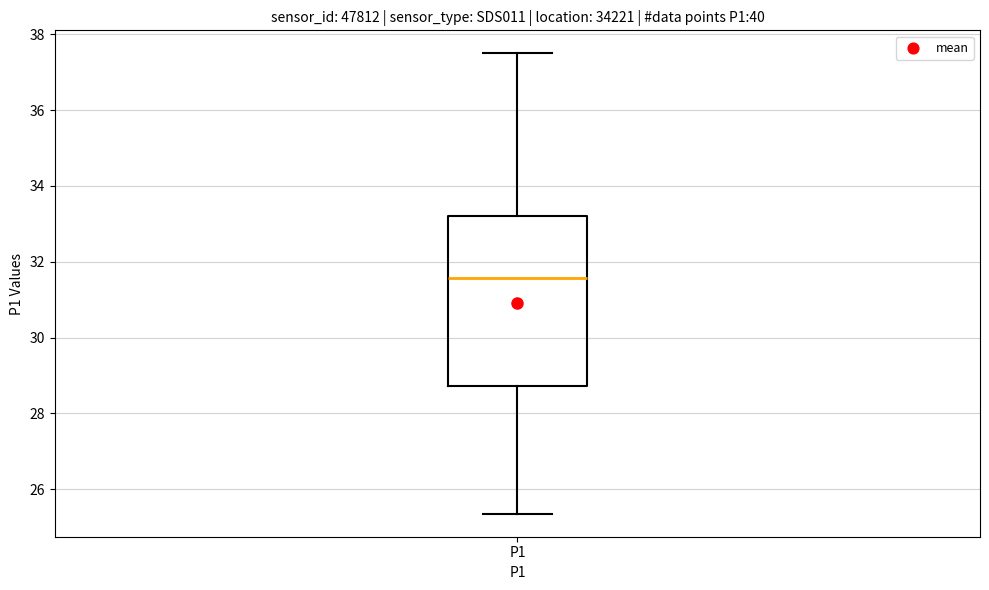

Transcribe this box plot: give where the median line is, the range the box spans, and where the two whiskers end, as read against the y-axis. The values are not printed on the chart, so give them approximately, as read against the axis.

median 31.6, box 28.8 to 33.2, whiskers 25.4 to 37.6